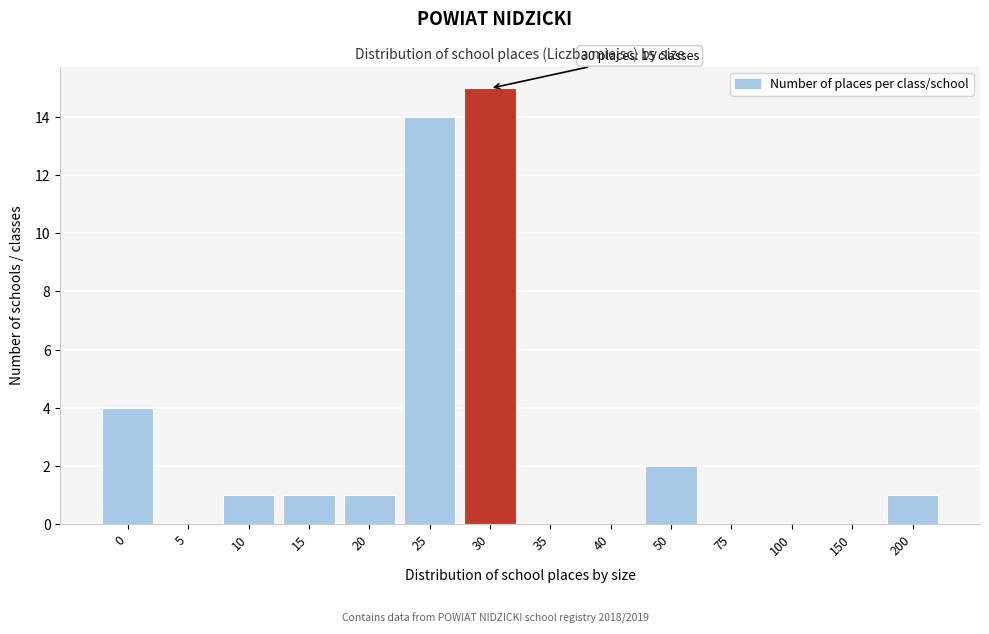

Reading right to left, extract all data points from this chart.

200=1	150=0	100=0	75=0	50=2	40=0	35=0	30=15	25=14	20=1	15=1	10=1	5=0	0=4